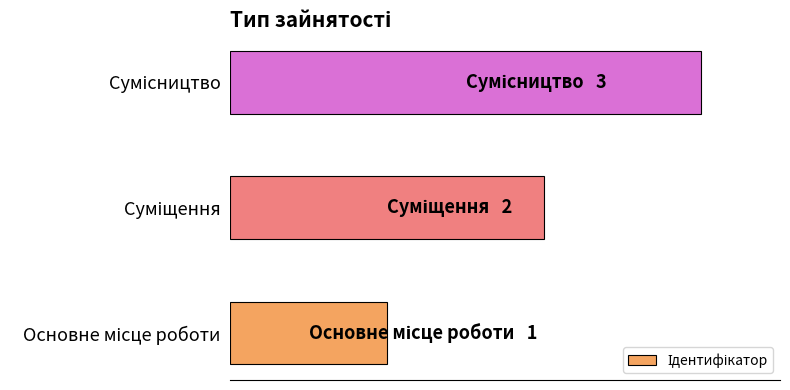

Are the bars horizontal?

Yes